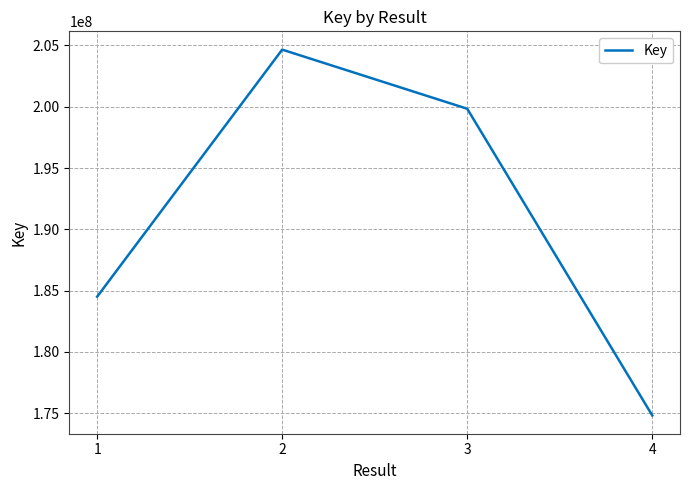

Reading right to left, what are all the values shown in this chart?

174818110	199838187	204661423	184506846